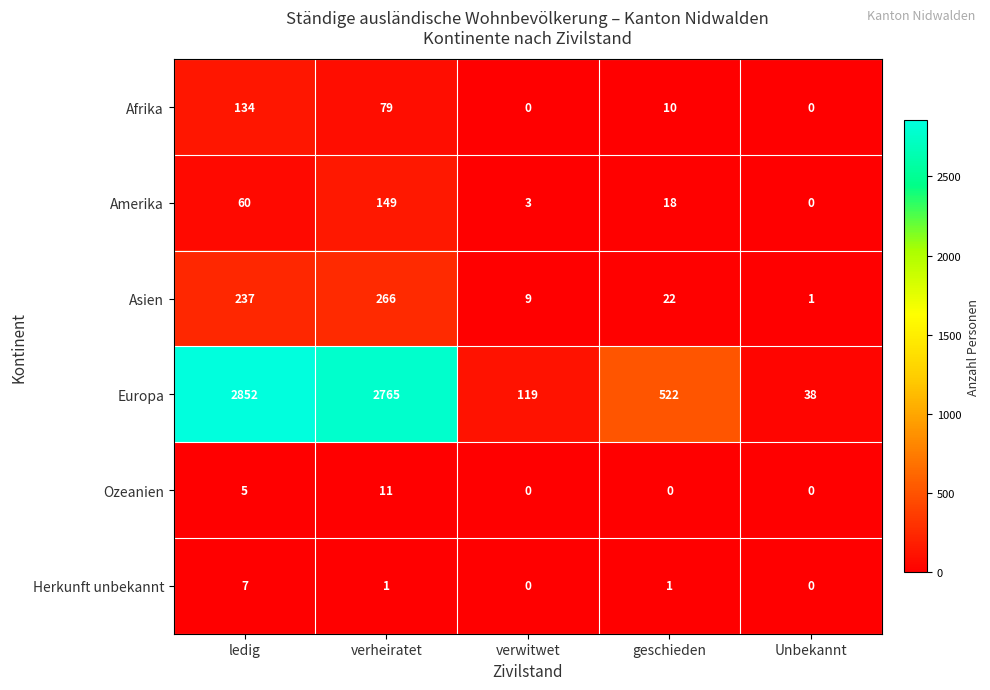

Count the number of categories in the chart.

5